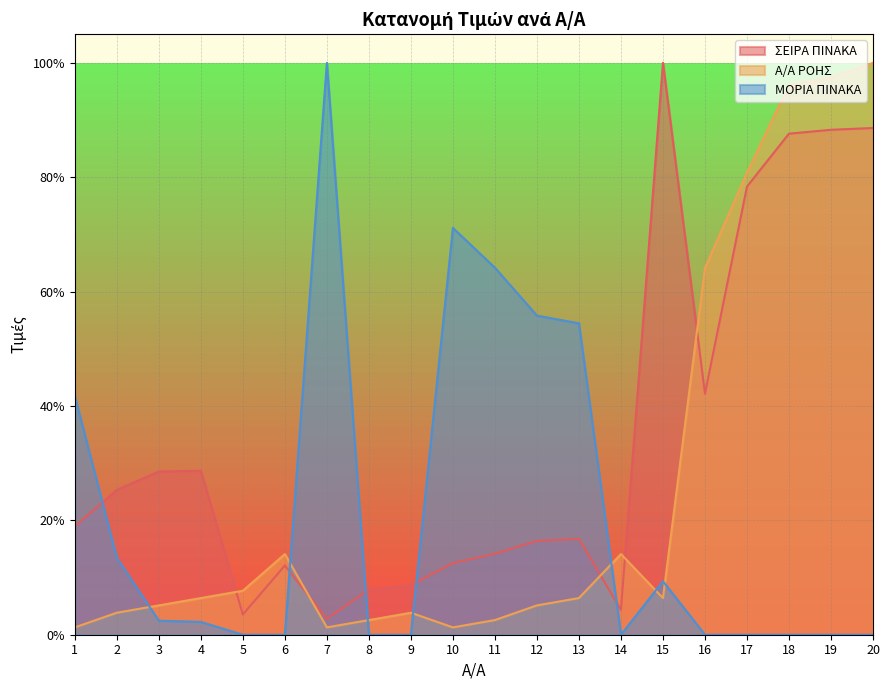

Is it true that ΜΟΡΙΑ ΠΙΝΑΚΑ equals 0.1 at 15?

True